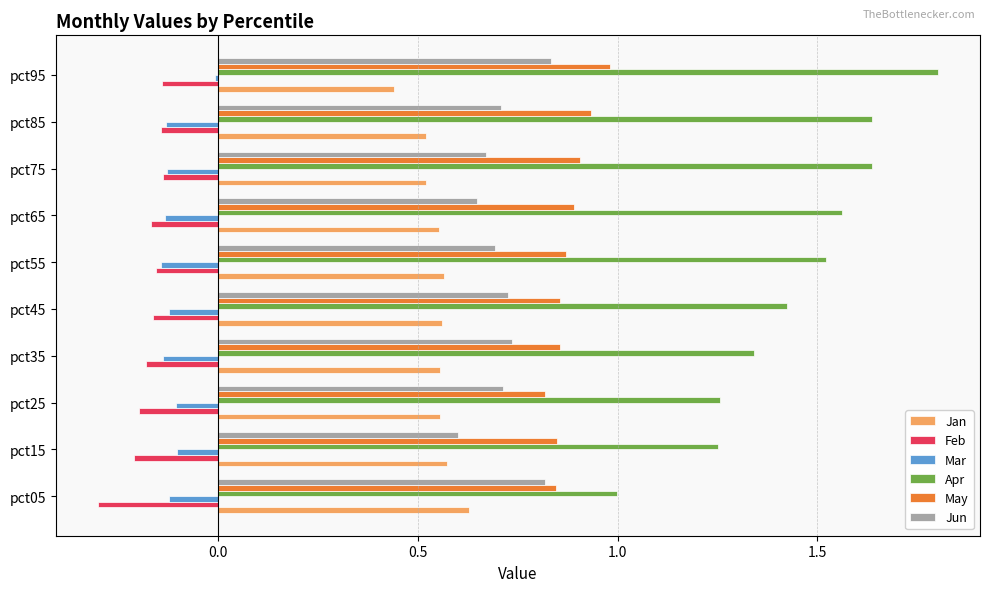

How many series are shown in this chart?

6